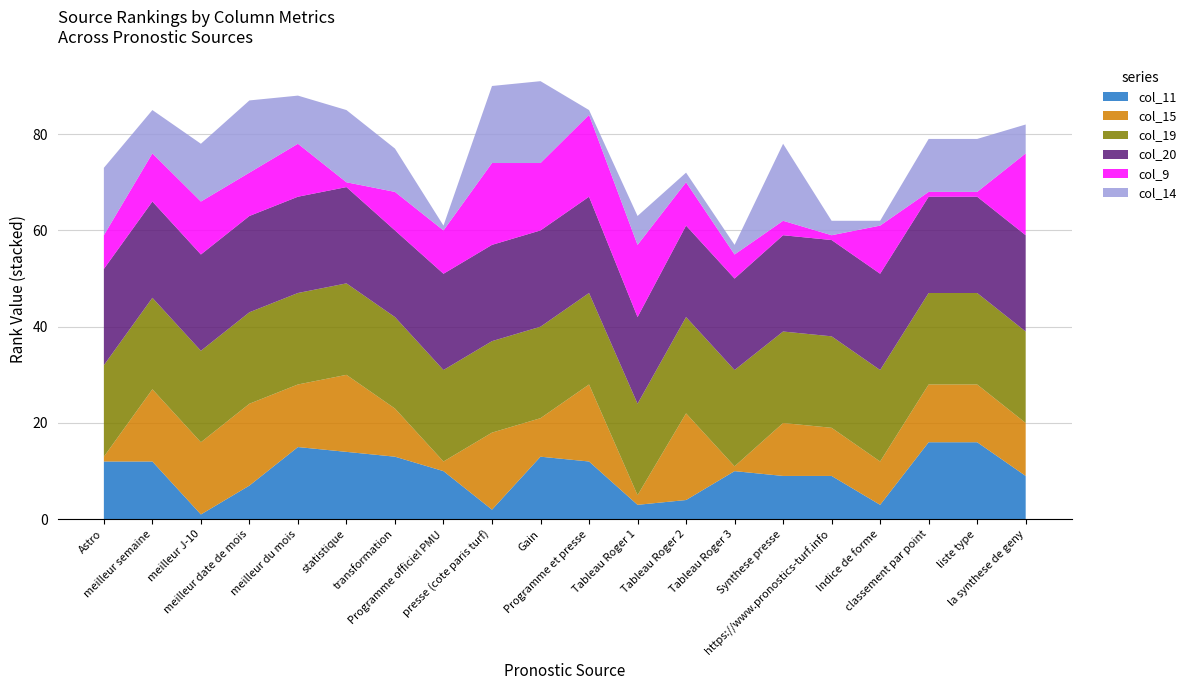

Reading left to right, what are all the values shown in this chart?

col_11: Astro=12	meilleur semaine=12	meilleur J-10=1	meilleur date de mois=7	meilleur du mois=15	statistique=14	transformation=13	Programme officiel PMU=10	presse (cote paris turf)=2	Gain=13	Programme et presse=12	Tableau Roger 1=3	Tableau Roger 2=4	Tableau Roger 3=10	Synthese presse=9	https://www.pronostics-turf.info=9	Indice de forme=3	classement par point=16	liste type=16	la synthese de geny=9
col_15: Astro=1	meilleur semaine=15	meilleur J-10=15	meilleur date de mois=17	meilleur du mois=13	statistique=16	transformation=10	Programme officiel PMU=2	presse (cote paris turf)=16	Gain=8	Programme et presse=16	Tableau Roger 1=2	Tableau Roger 2=18	Tableau Roger 3=1	Synthese presse=11	https://www.pronostics-turf.info=10	Indice de forme=9	classement par point=12	liste type=12	la synthese de geny=11
col_19: Astro=19	meilleur semaine=19	meilleur J-10=19	meilleur date de mois=19	meilleur du mois=19	statistique=19	transformation=19	Programme officiel PMU=19	presse (cote paris turf)=19	Gain=19	Programme et presse=19	Tableau Roger 1=19	Tableau Roger 2=20	Tableau Roger 3=20	Synthese presse=19	https://www.pronostics-turf.info=19	Indice de forme=19	classement par point=19	liste type=19	la synthese de geny=19
col_20: Astro=20	meilleur semaine=20	meilleur J-10=20	meilleur date de mois=20	meilleur du mois=20	statistique=20	transformation=18	Programme officiel PMU=20	presse (cote paris turf)=20	Gain=20	Programme et presse=20	Tableau Roger 1=18	Tableau Roger 2=19	Tableau Roger 3=19	Synthese presse=20	https://www.pronostics-turf.info=20	Indice de forme=20	classement par point=20	liste type=20	la synthese de geny=20
col_9: Astro=7	meilleur semaine=10	meilleur J-10=11	meilleur date de mois=9	meilleur du mois=11	statistique=1	transformation=8	Programme officiel PMU=9	presse (cote paris turf)=17	Gain=14	Programme et presse=17	Tableau Roger 1=15	Tableau Roger 2=9	Tableau Roger 3=5	Synthese presse=3	https://www.pronostics-turf.info=1	Indice de forme=10	classement par point=1	liste type=1	la synthese de geny=17
col_14: Astro=14	meilleur semaine=9	meilleur J-10=12	meilleur date de mois=15	meilleur du mois=10	statistique=15	transformation=9	Programme officiel PMU=1	presse (cote paris turf)=16	Gain=17	Programme et presse=1	Tableau Roger 1=6	Tableau Roger 2=2	Tableau Roger 3=2	Synthese presse=16	https://www.pronostics-turf.info=3	Indice de forme=1	classement par point=11	liste type=11	la synthese de geny=6